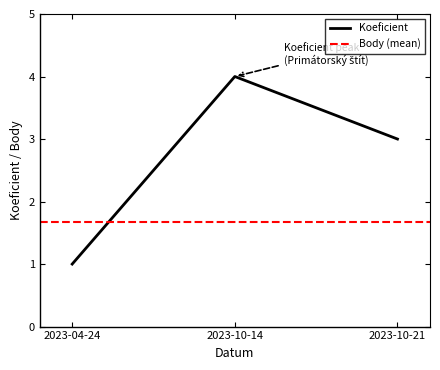

Which series has the largest total across all categories?

Koeficient